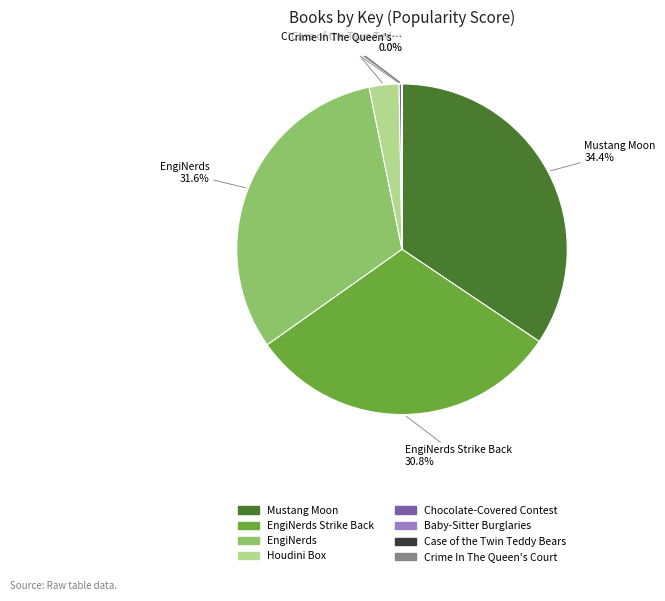

Is there any slice that represents more than half of the pie?

No